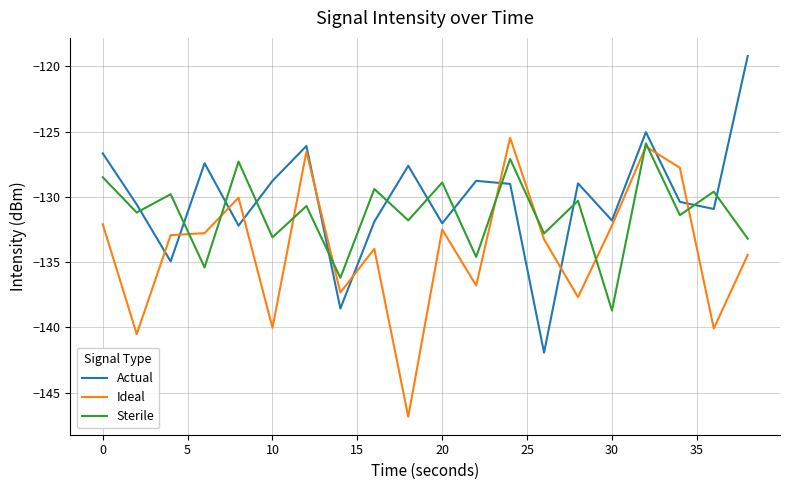

After their last crossing, which series has the higher values: Sterile or Actual?

Actual